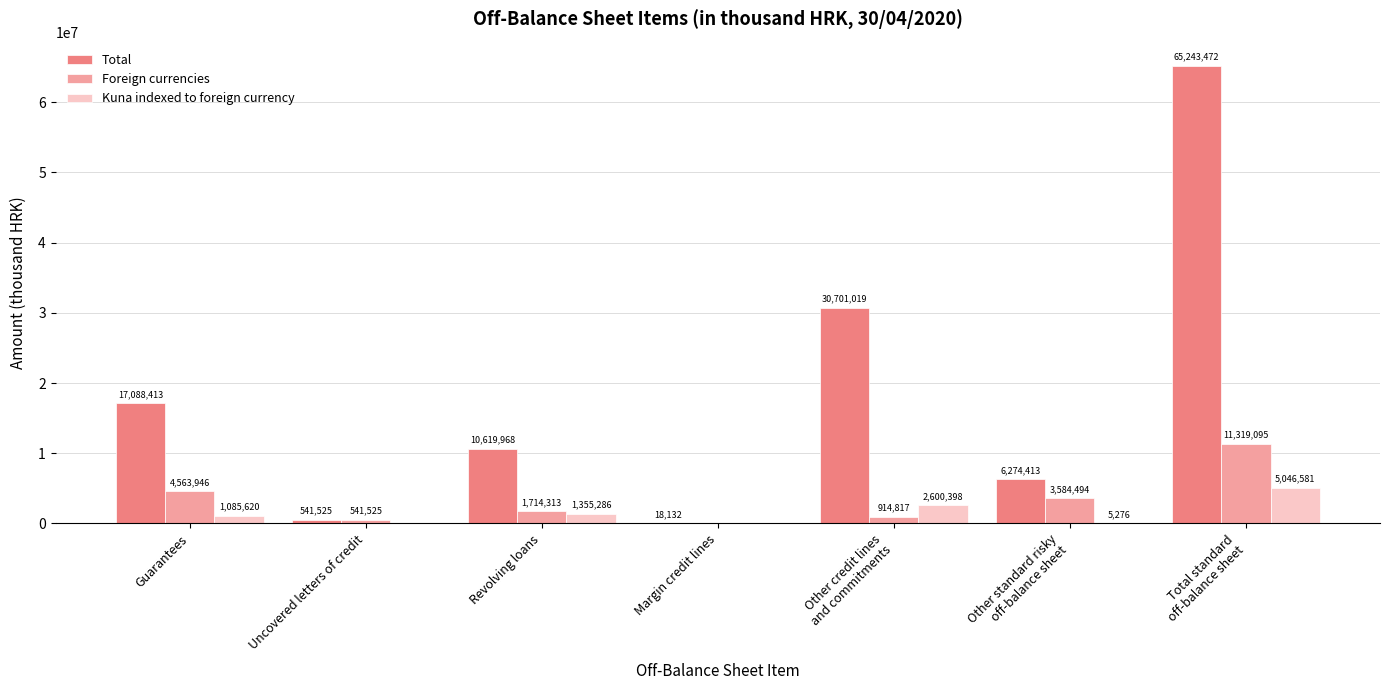

The Kuna indexed to foreign currency series shows -2491380 at Uncovered letters of credit. True or false?

False